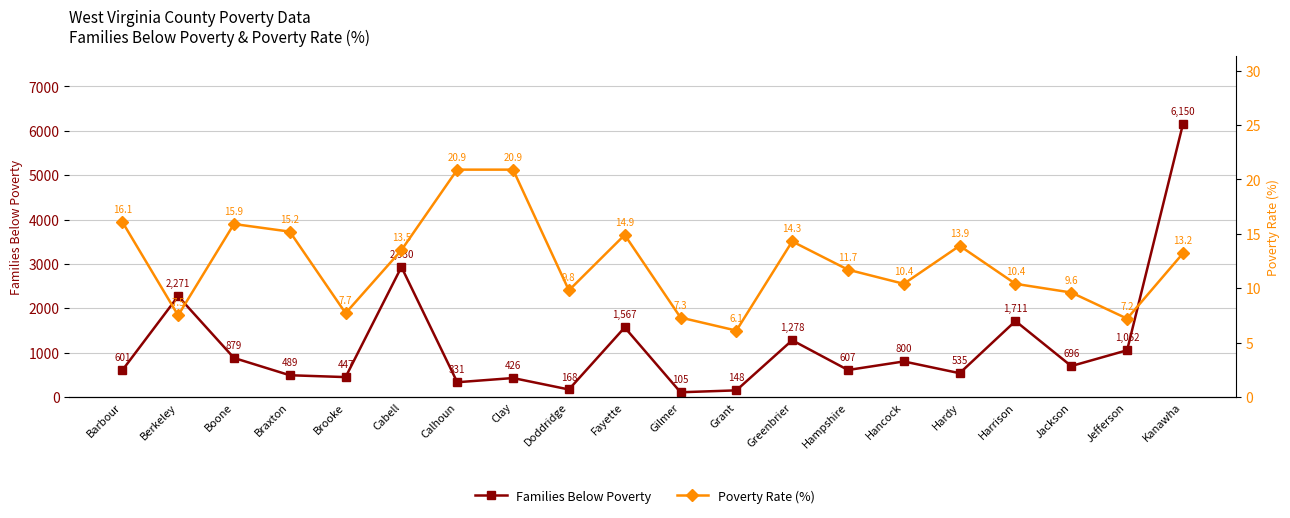

Where is Families Below Poverty nearest to the value 3127?

Cabell